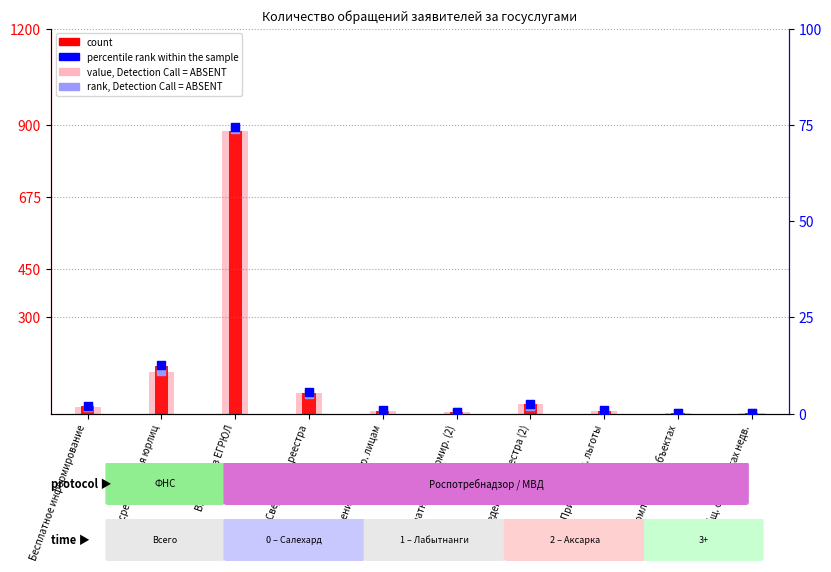

Is the value of value, Detection Call = ABSENT at Прием заявл. льготы greater than the value of rank, Detection Call = ABSENT at Уведомление об объектах?

Yes